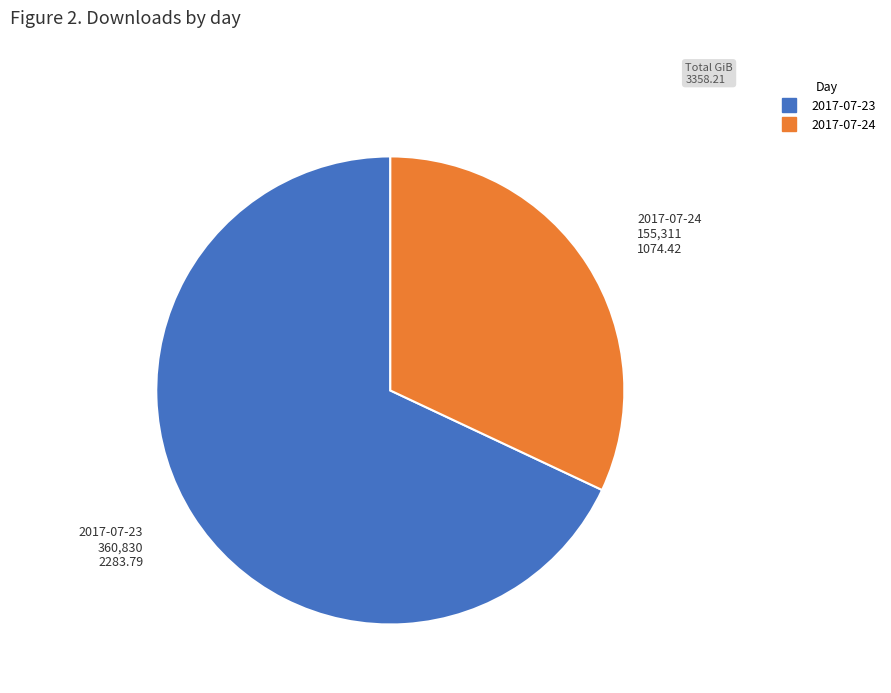

Between 2017-07-24 and 2017-07-23, which is larger?

2017-07-23